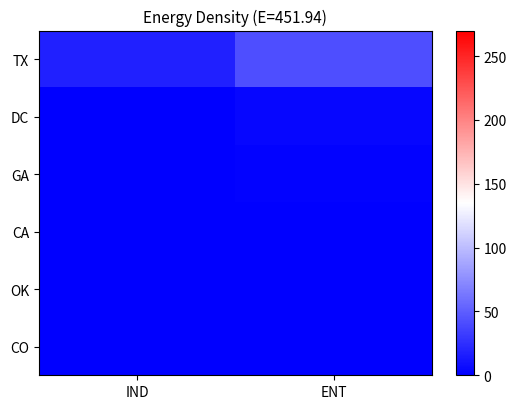

Reading right to left, list all the values displayed in this chart.

TX: ENT=42	IND=17
DC: ENT=4	IND=0
GA: ENT=2	IND=0
CA: ENT=0	IND=1
OK: ENT=1	IND=0
CO: ENT=0	IND=1